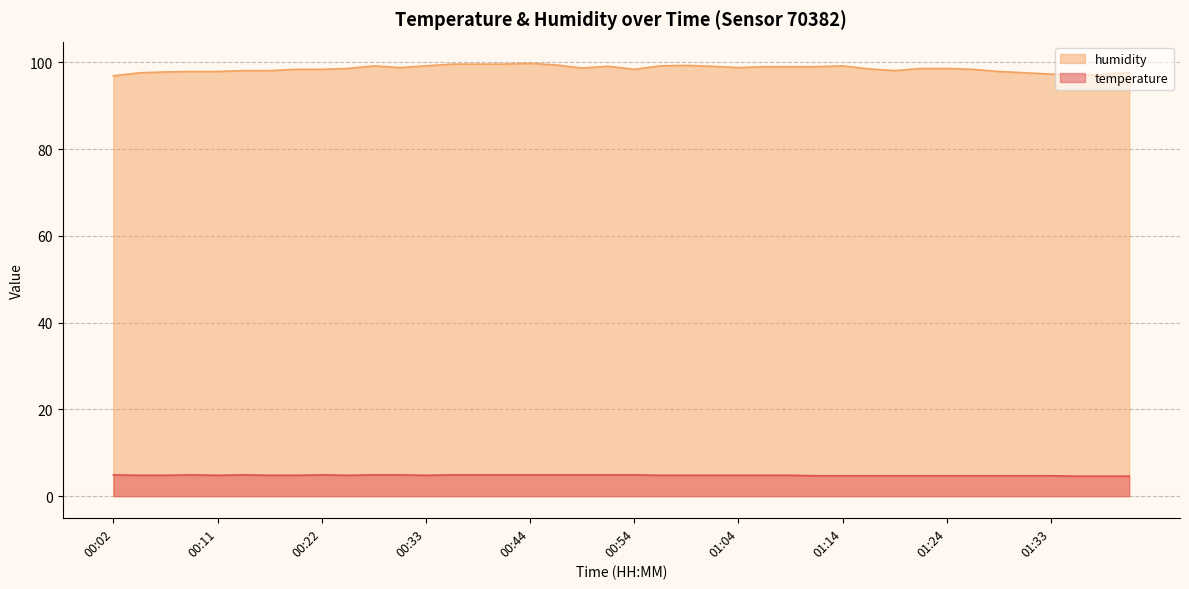

List the series in order of their overall mean, lowest first.

temperature, humidity